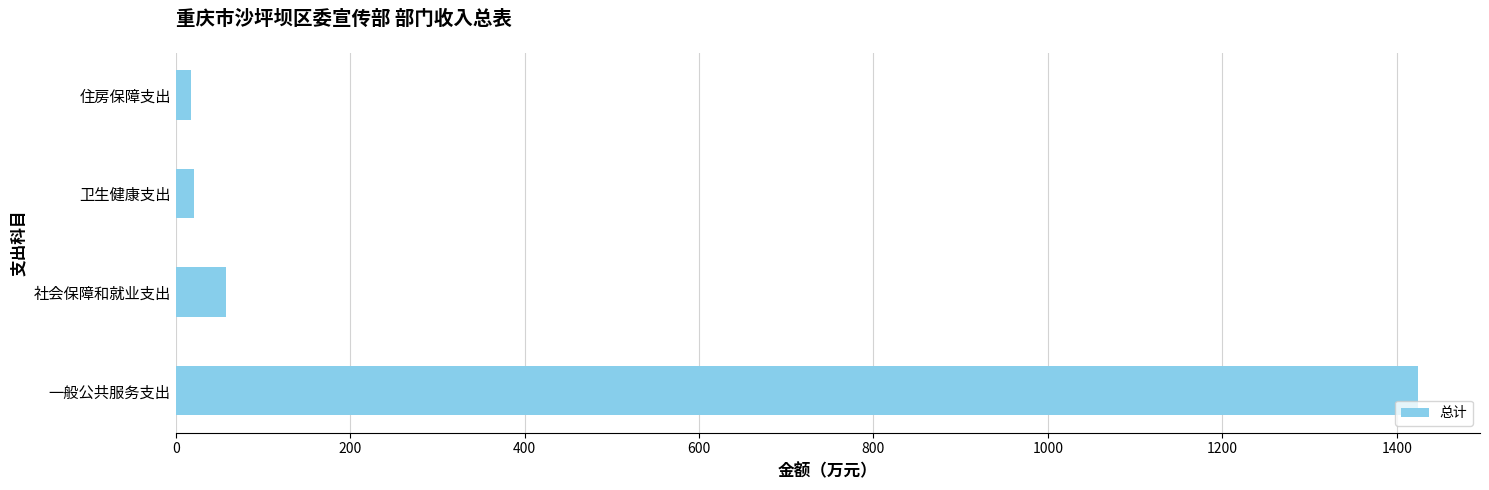

How many values are below 57?

2